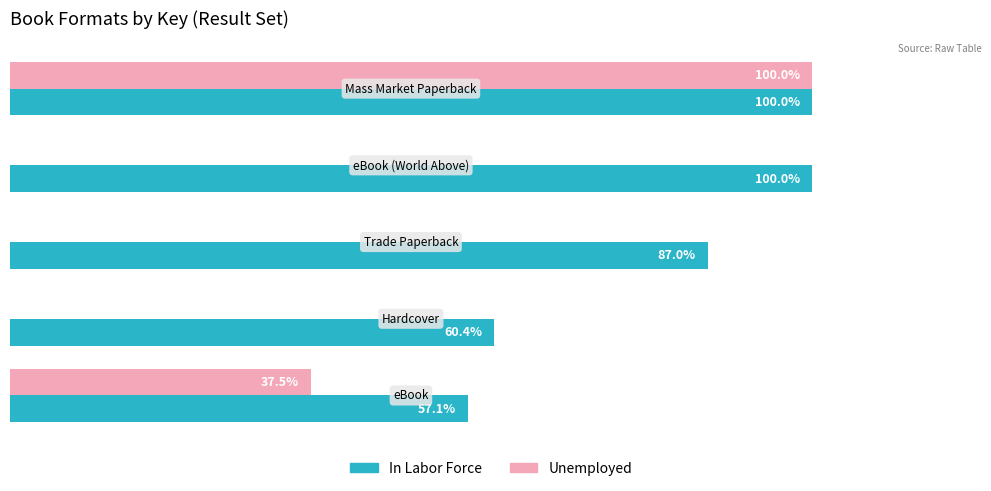

Which series has the largest total across all categories?

In Labor Force